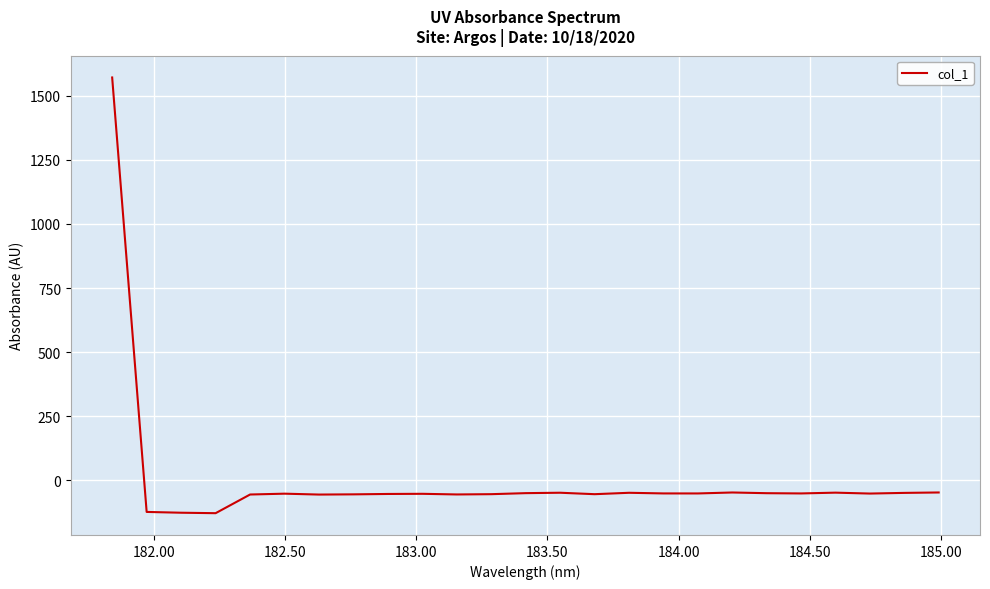

Count the number of data series in this chart.

1